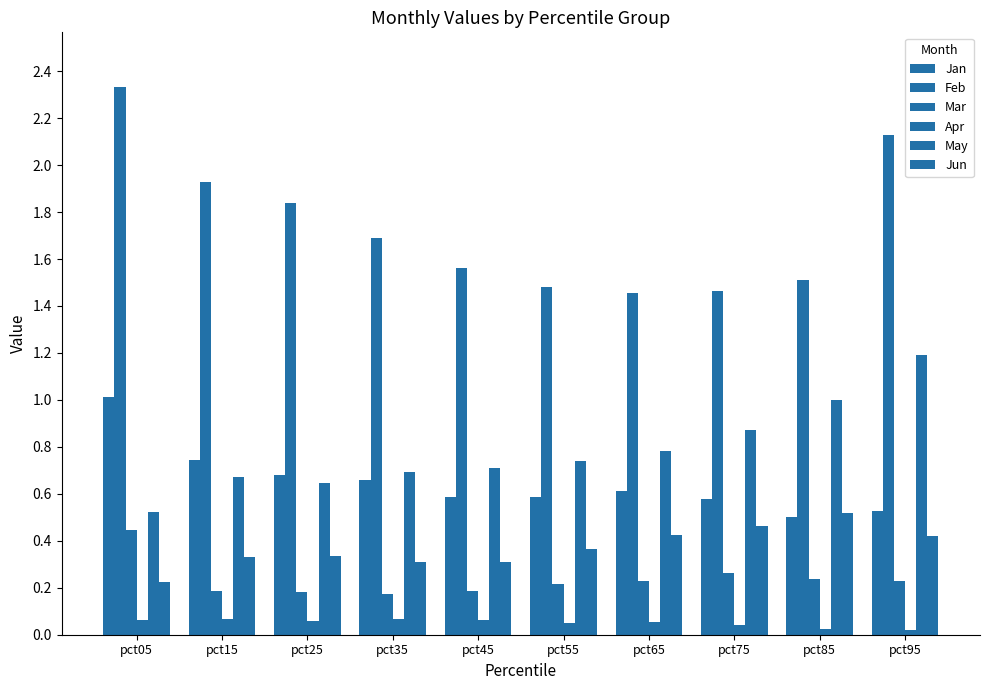

The value of Jan at pct15 is 0.7. True or false?

True